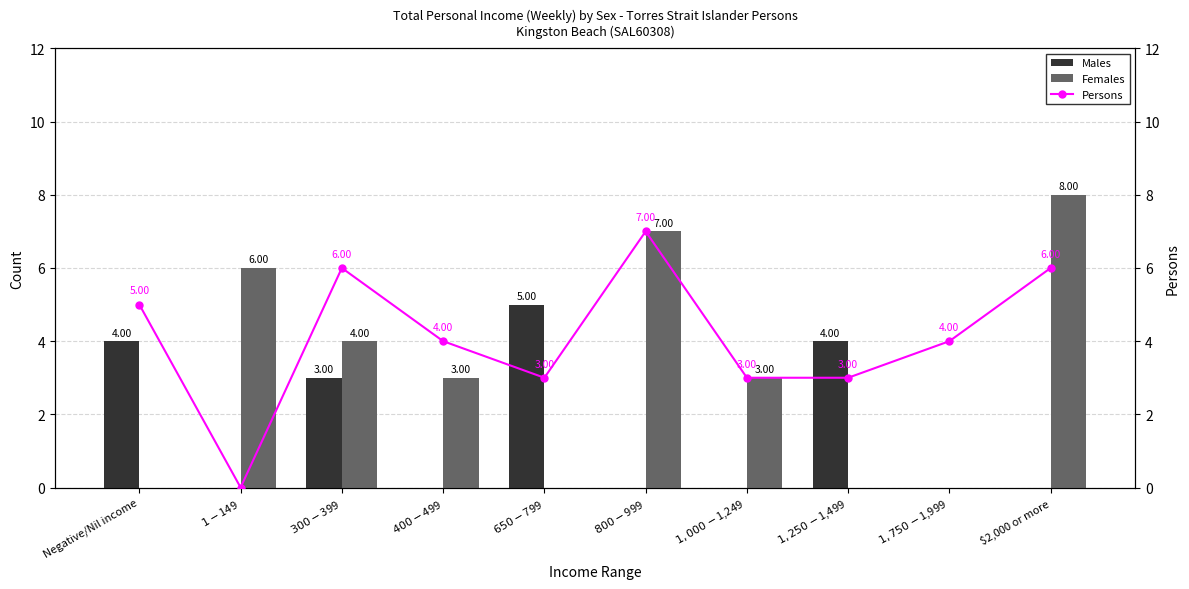

Which category has the highest value in the Persons series?

$800-$999